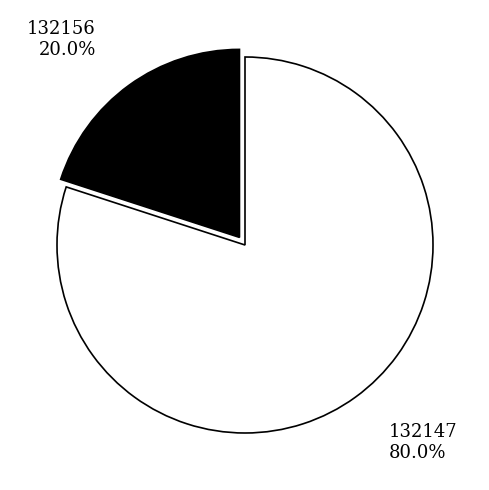

Which slice represents more than half of the pie?

132147